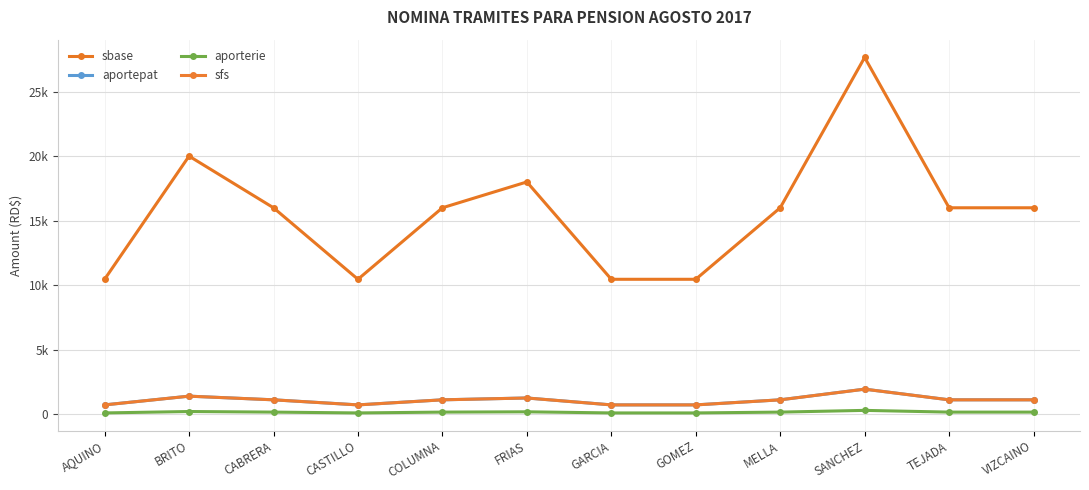

The aporterie series shows 172.5 at GARCIA. True or false?

False